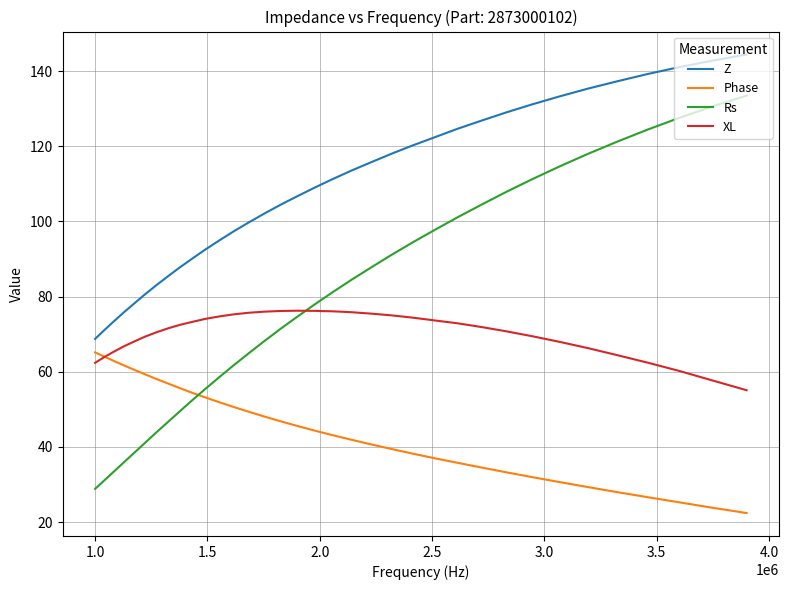

What is the difference between the maximum and minimum values in the Phase series?

42.7